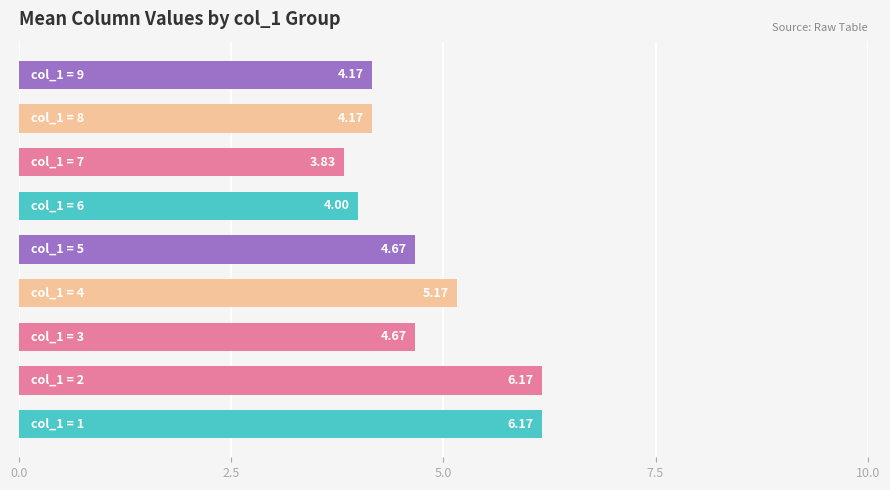

What is the difference between the second highest and minimum values?

2.3